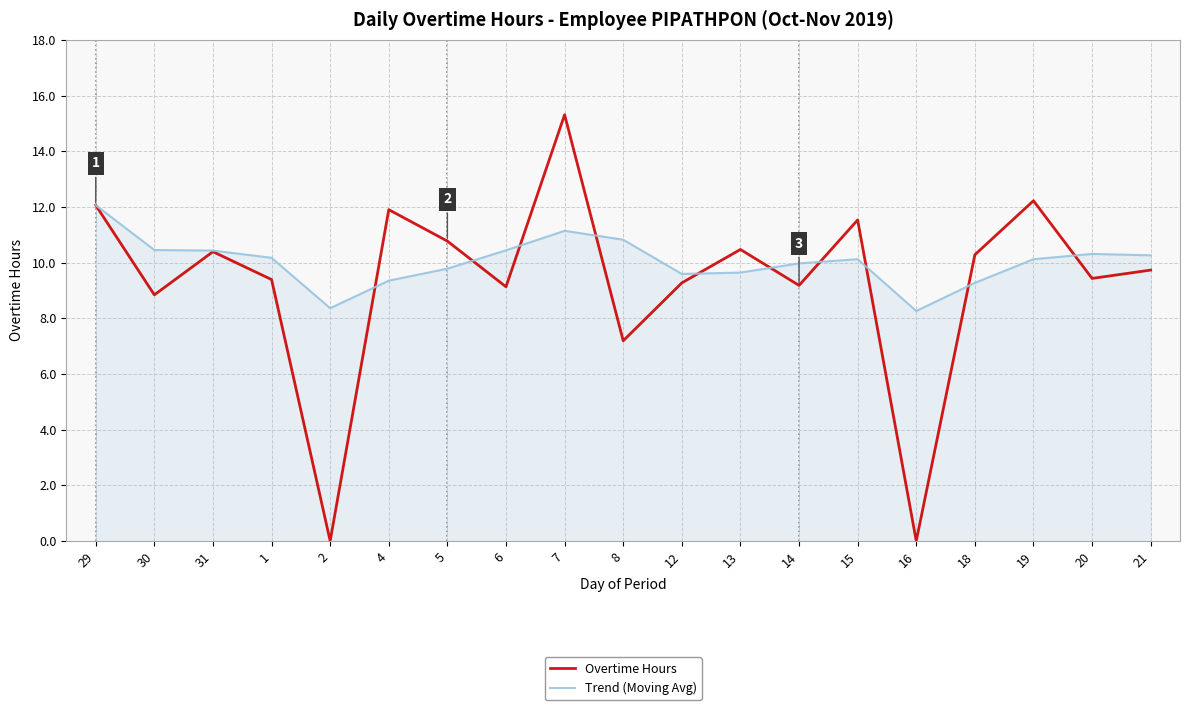

At which category does Overtime Hours reach its first local peak?

31